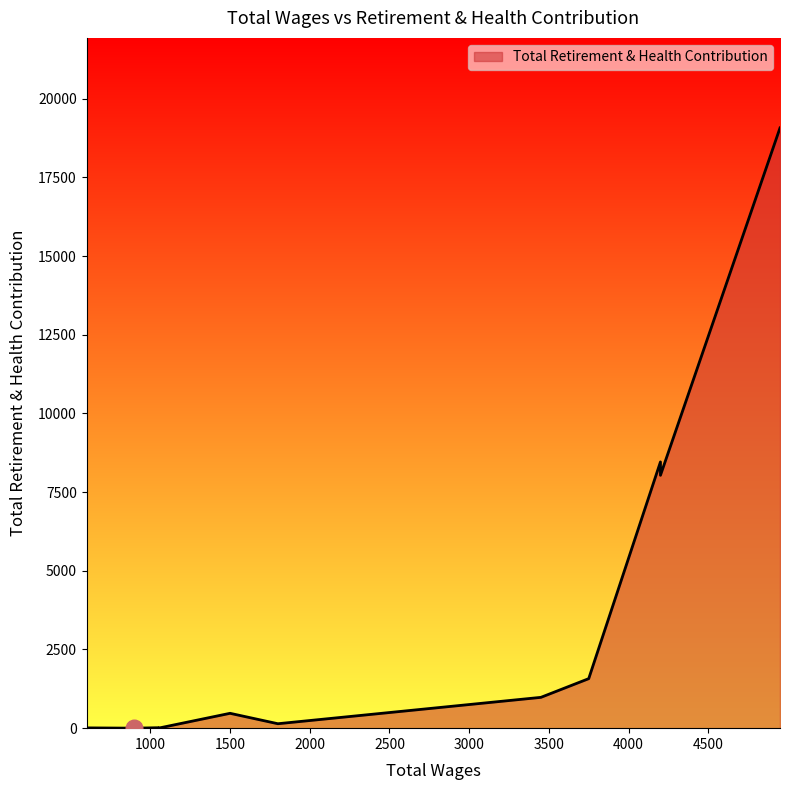

What is the maximum value shown in the chart?

19070